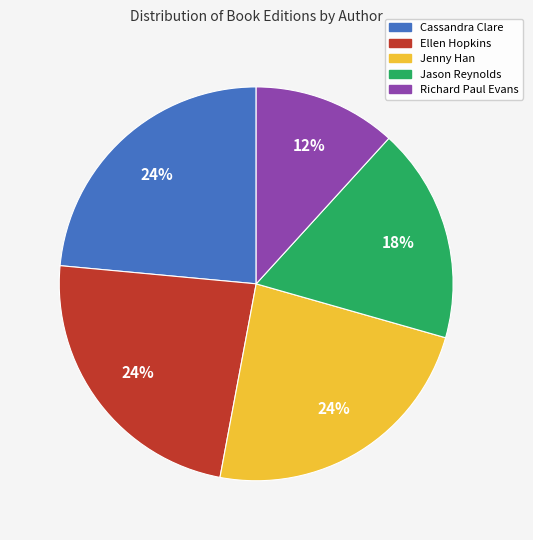

Is there any slice that represents more than half of the pie?

No